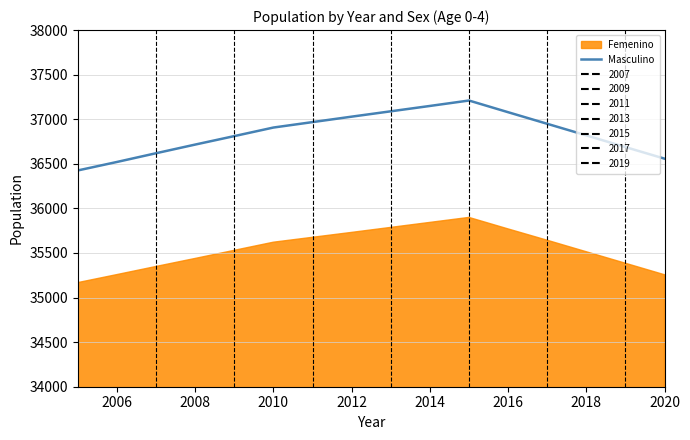

Is it true that Masculino equals 10274 at 2010?

False